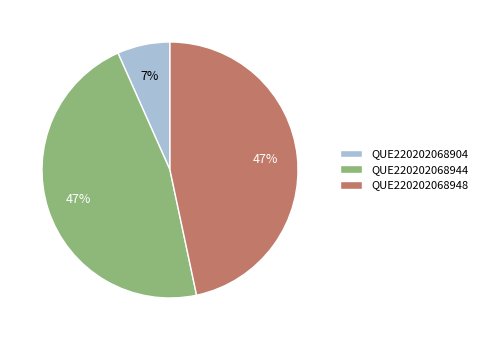

Do QUE220202068948 and QUE220202068904 together represent more than half of the pie?

Yes